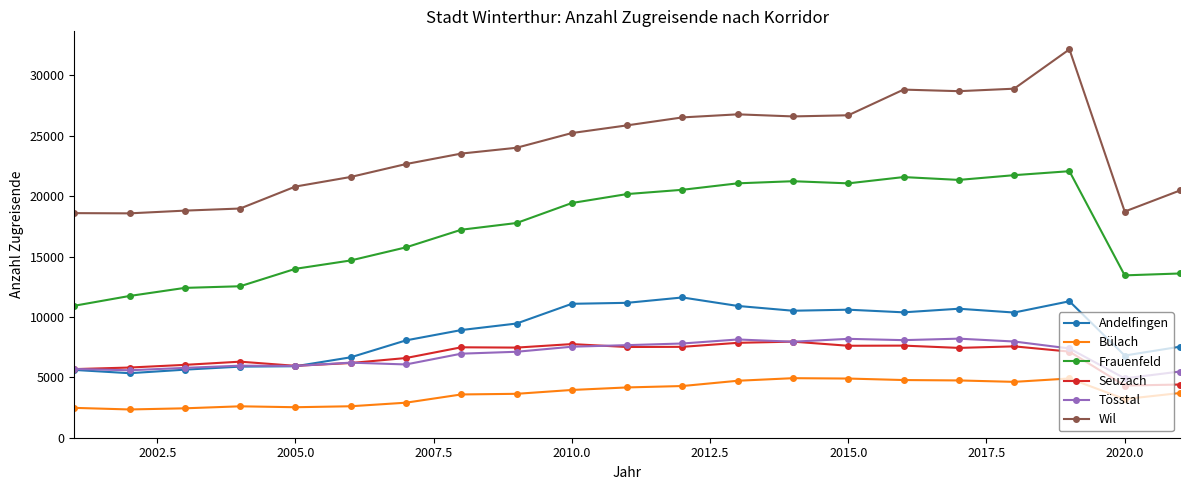

Which series has the largest total across all categories?

Wil